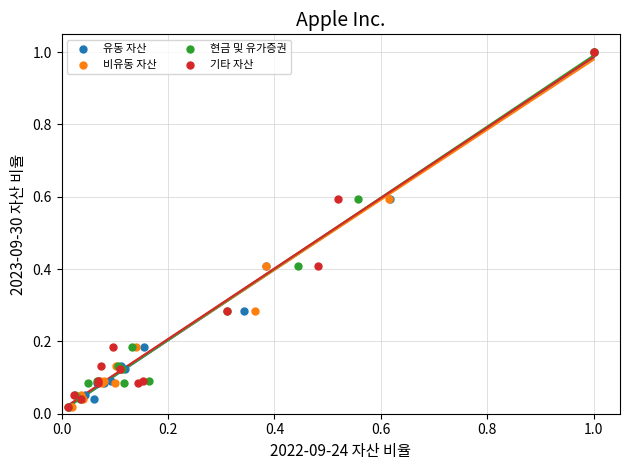

What are all the series names shown in the legend?

유동 자산, 비유동 자산, 현금 및 유가증권, 기타 자산